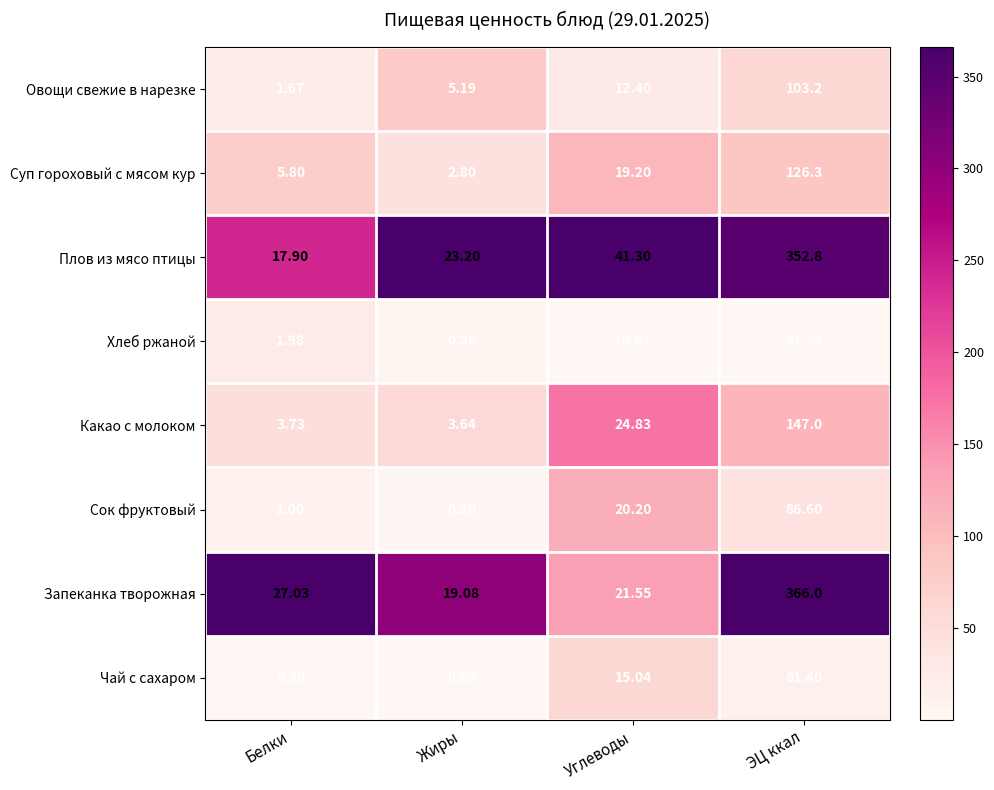

List the series in order of their peak value, highest first.

Запеканка творожная, Плов из мясо птицы, Какао с молоком, Суп гороховый с мясом кур, Овощи свежие в нарезке, Сок фруктовый, Чай с сахаром, Хлеб ржаной